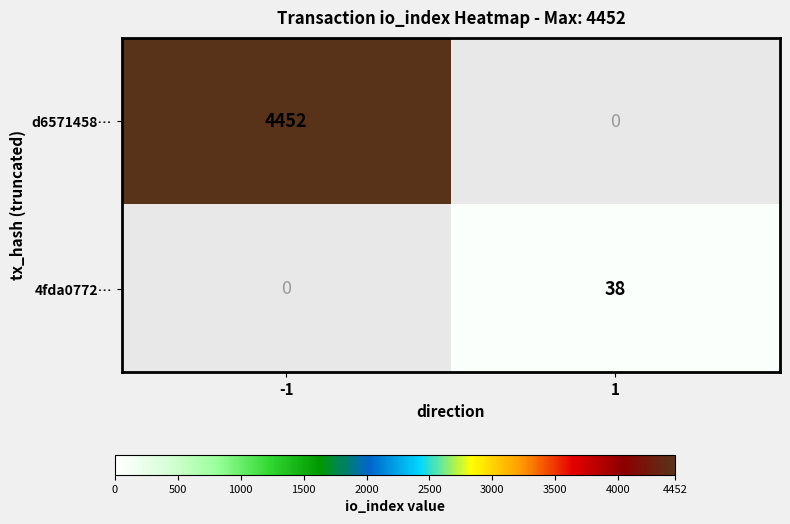

The 4fda0772… series shows 26 at 1. True or false?

False